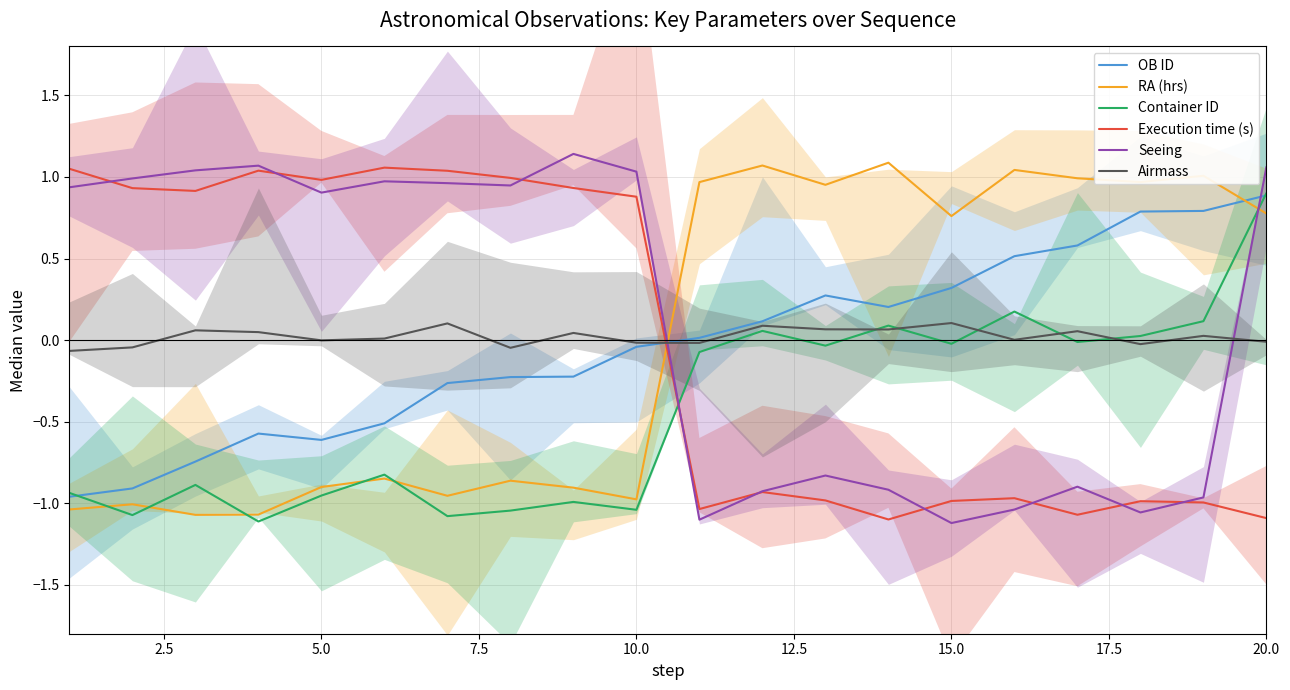

Which series ends up on top after the final intersection of Execution time (s) and RA (hrs)?

RA (hrs)